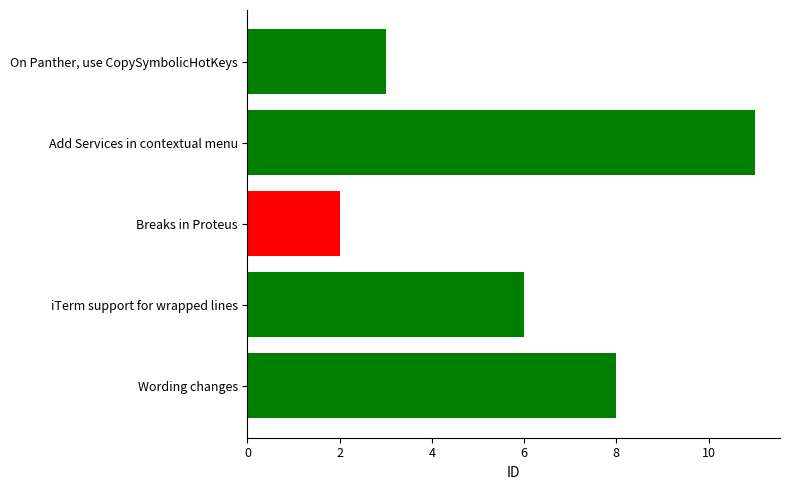

Are the bars horizontal?

Yes